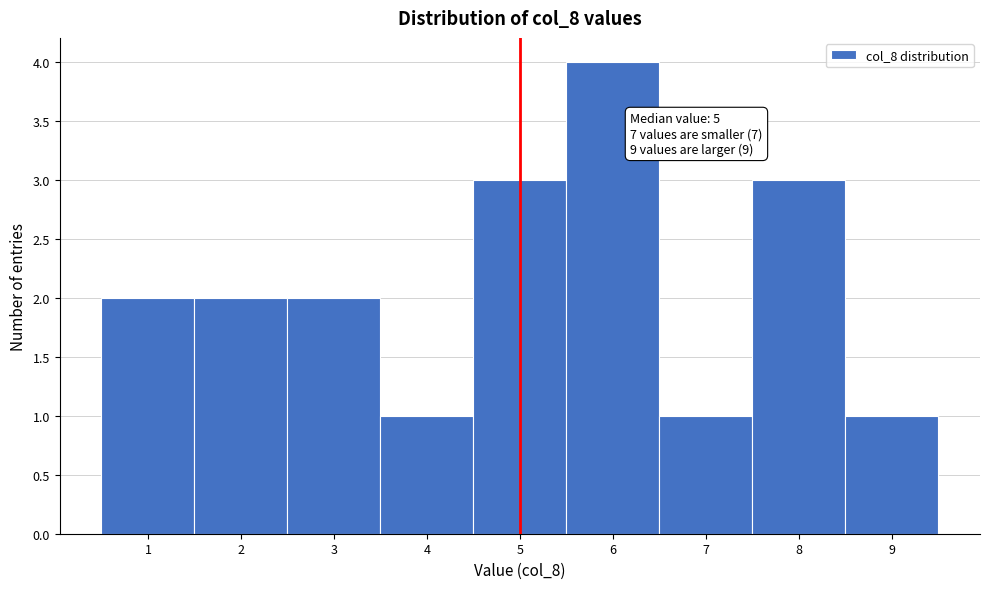

Over which range of the x-axis is the bar tallest?

5.5 to 6.5